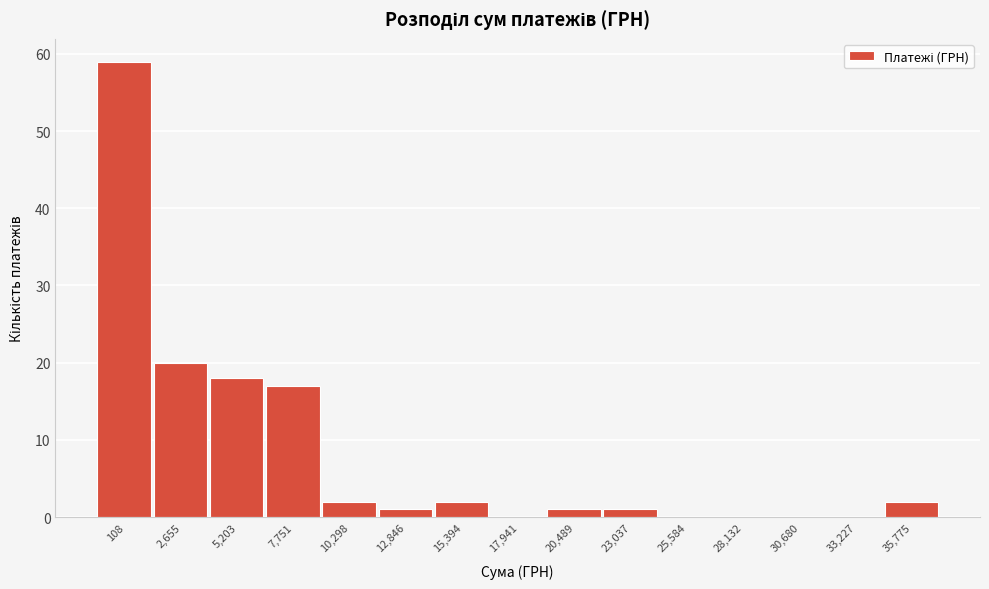

Reading left to right, transcribe all the data shown in this chart.

108=59	2,655=20	5,203=18	7,751=17	10,298=2	12,846=1	15,394=2	17,941=0	20,489=1	23,037=1	25,584=0	28,132=0	30,680=0	33,227=0	35,775=2